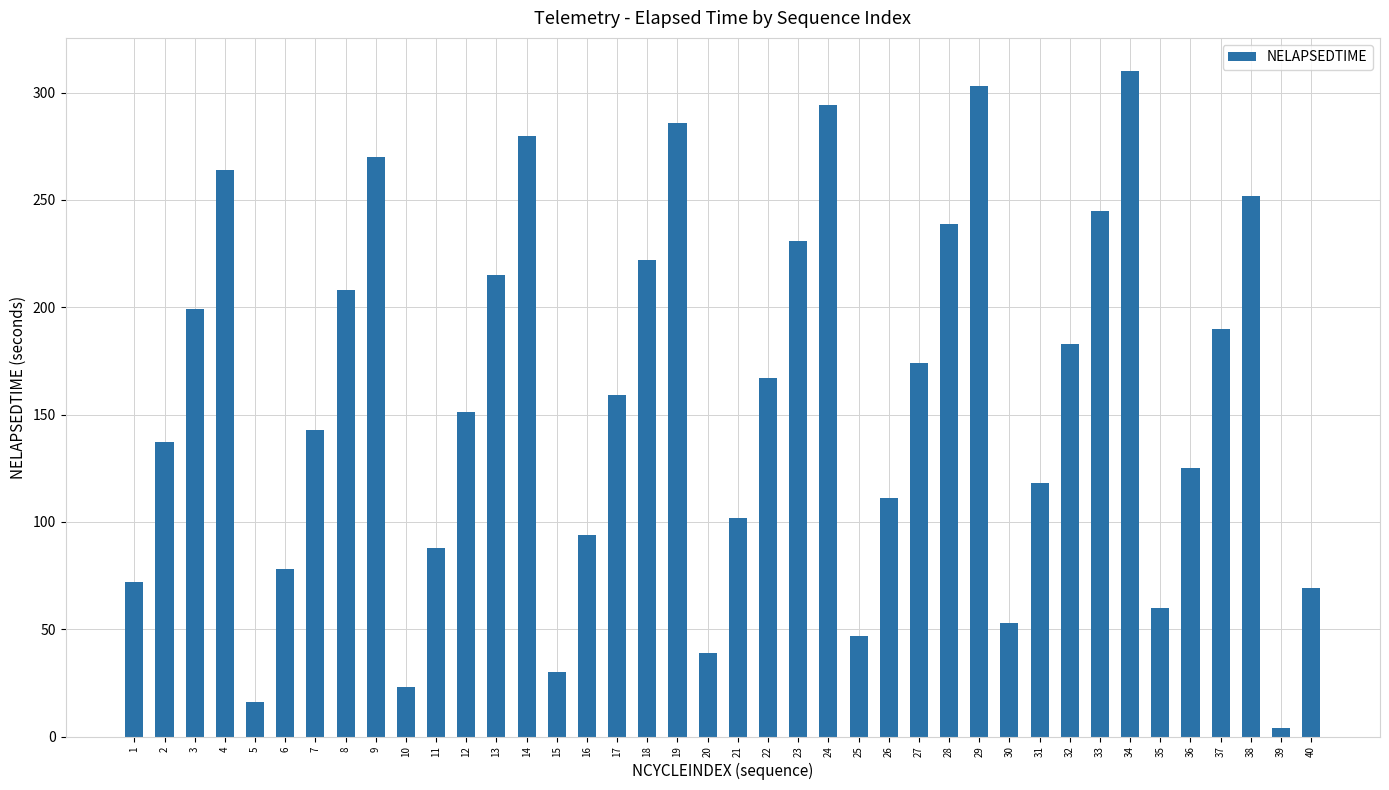

What is the change in value from 3 to 5?

-183